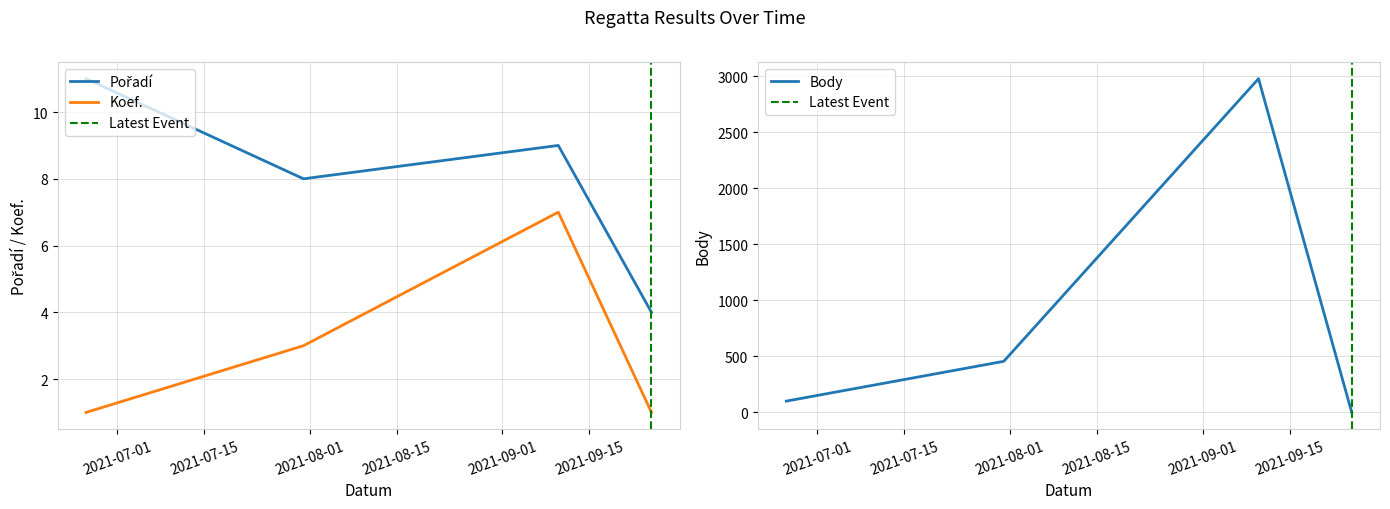

The Body series shows 715 at 2021-07-31. True or false?

False